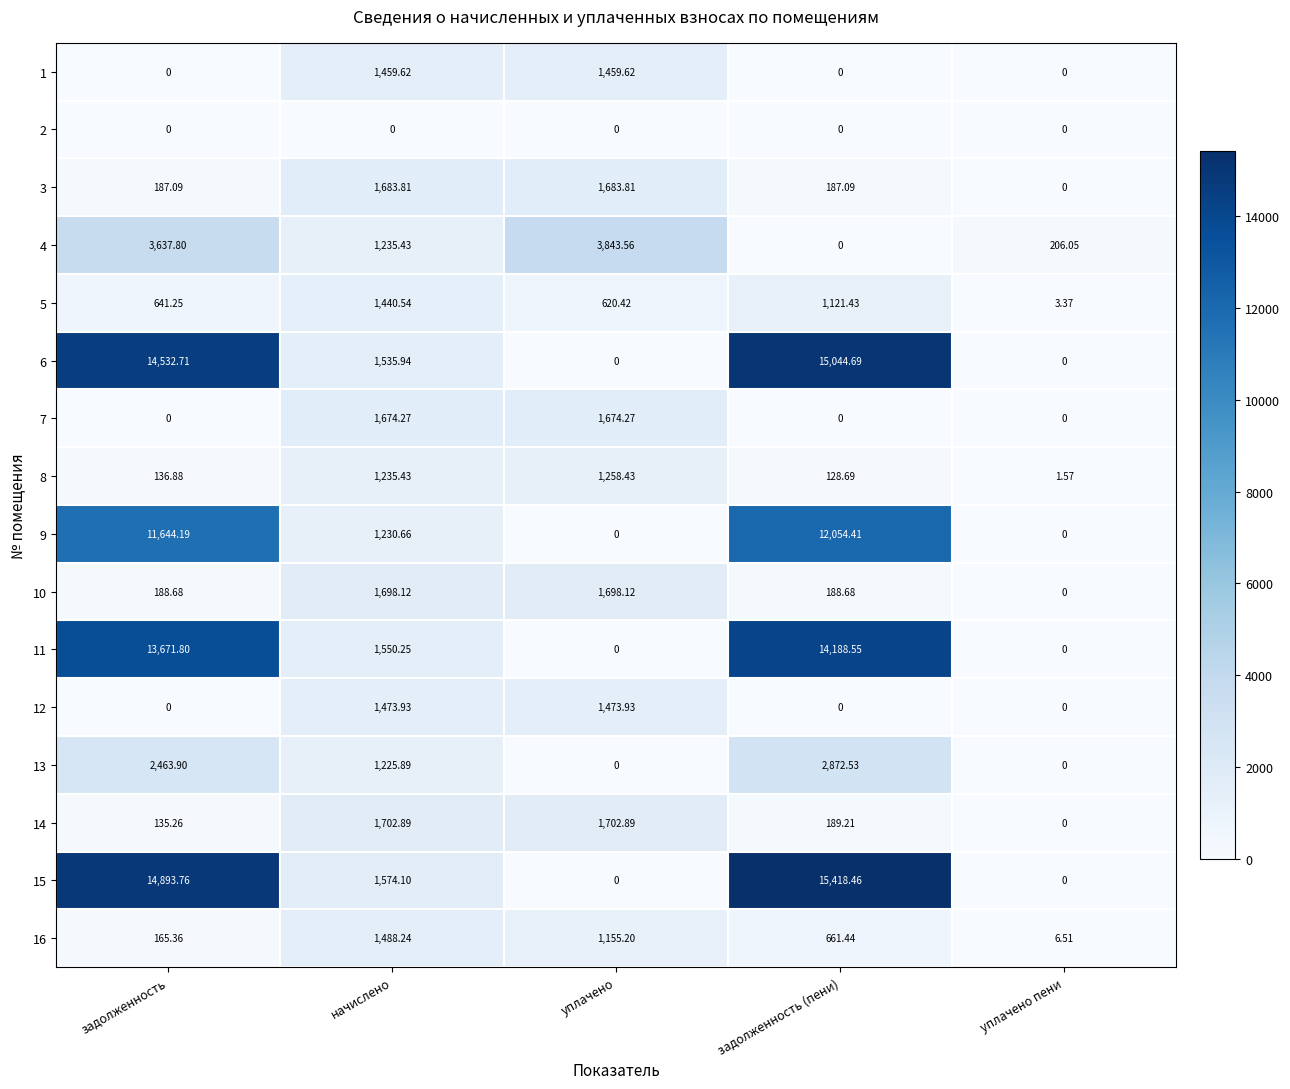

Where does the 8 series first go above 136?

задолженность